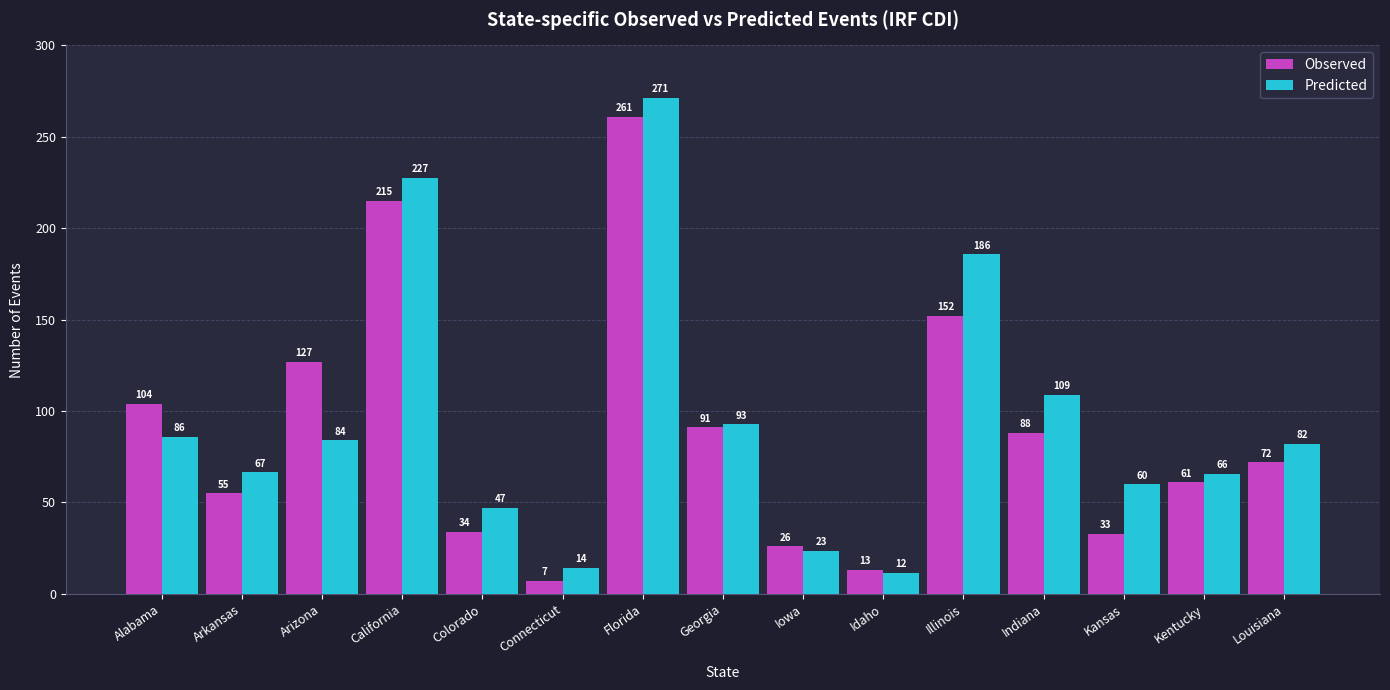

What is the minimum value shown in the chart?

7.0